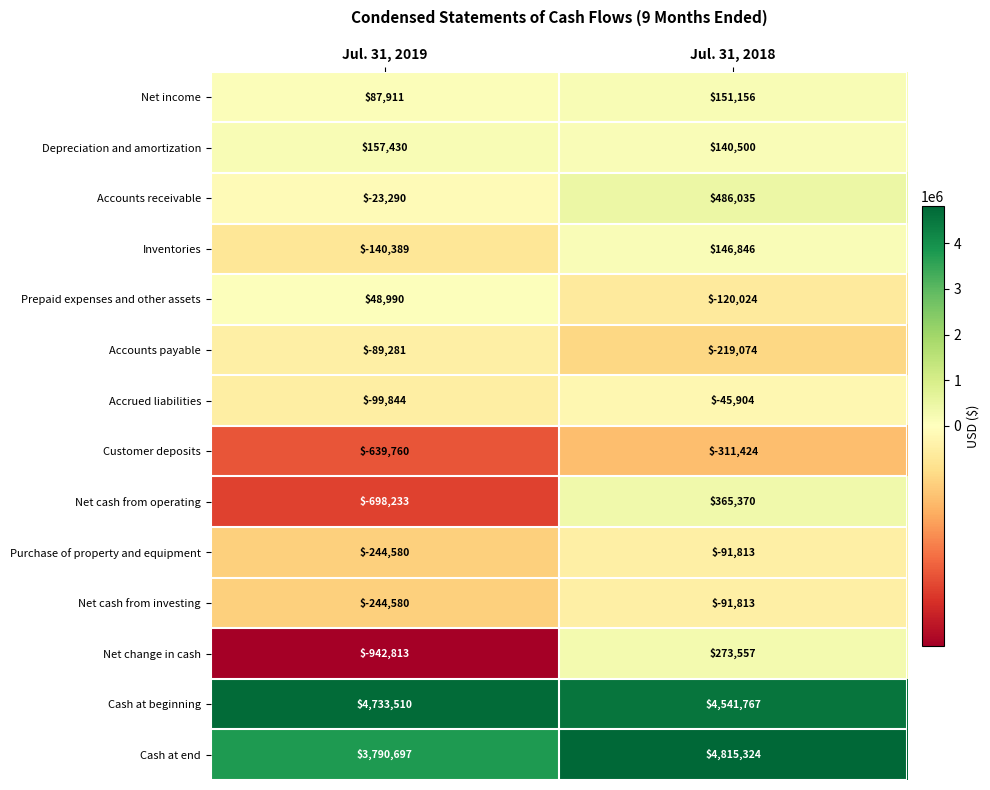

The value of Net cash from operating at Jul. 31, 2018 is 365370. True or false?

True